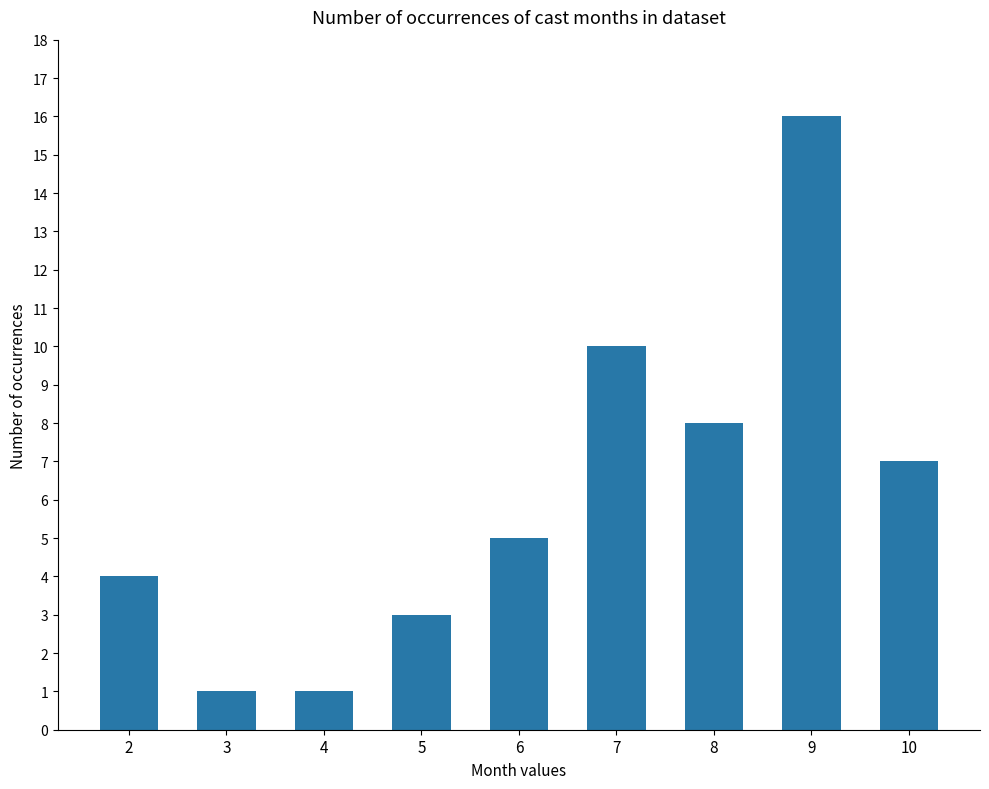

What is the greatest value displayed?

16